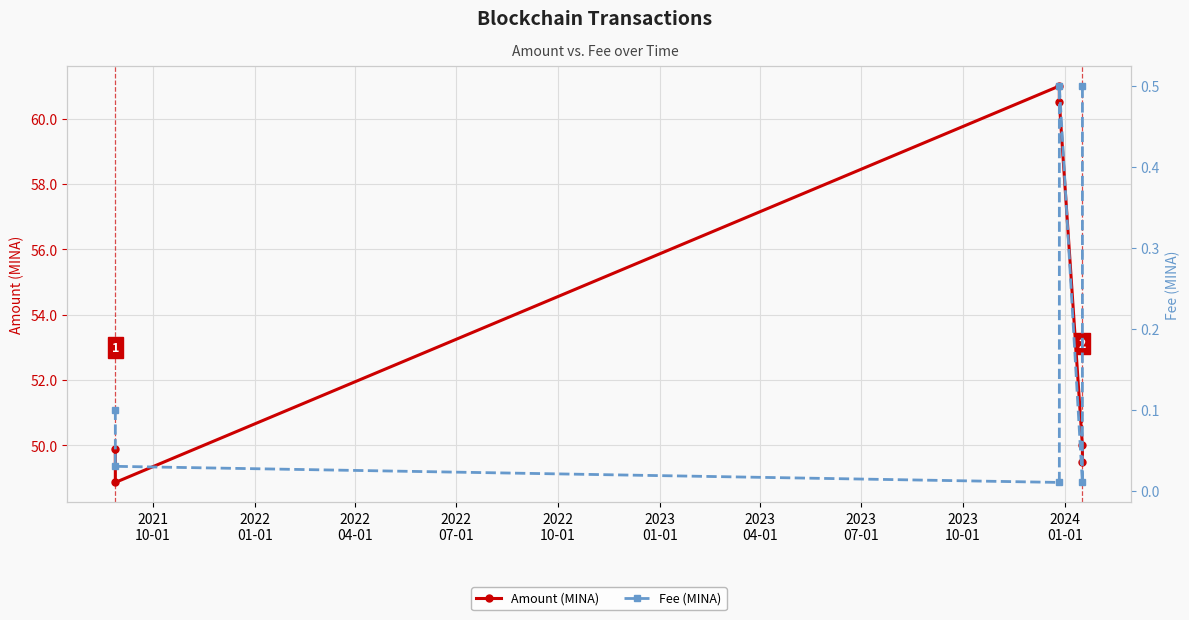

How many interior local valleys does the Amount (MINA) series have?

1